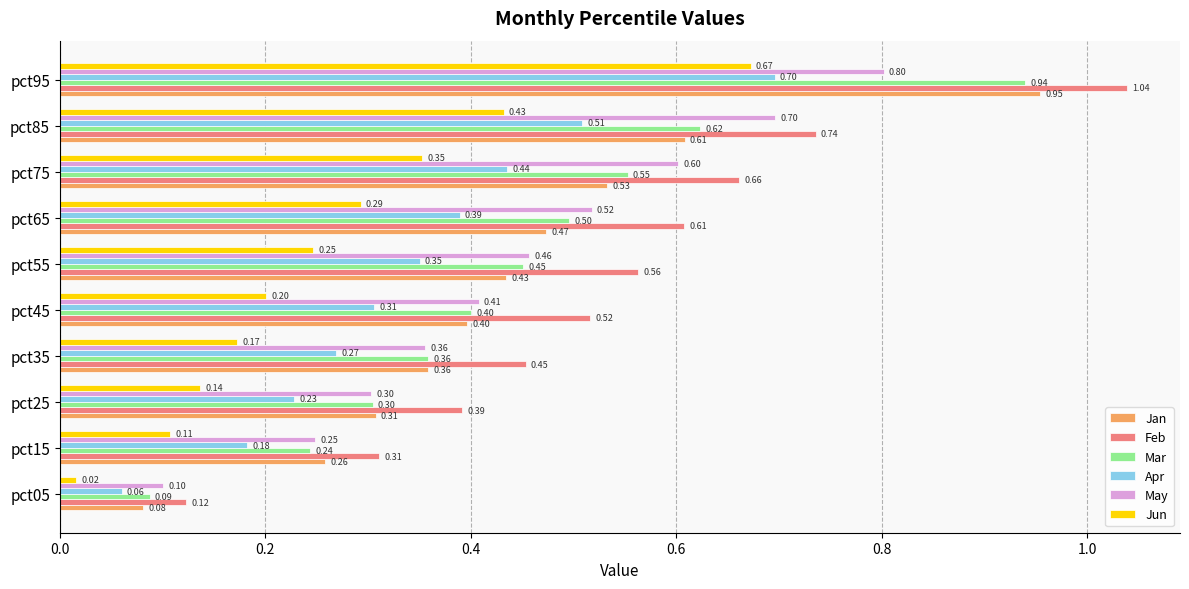

What is the average value of the Jun series?

0.3